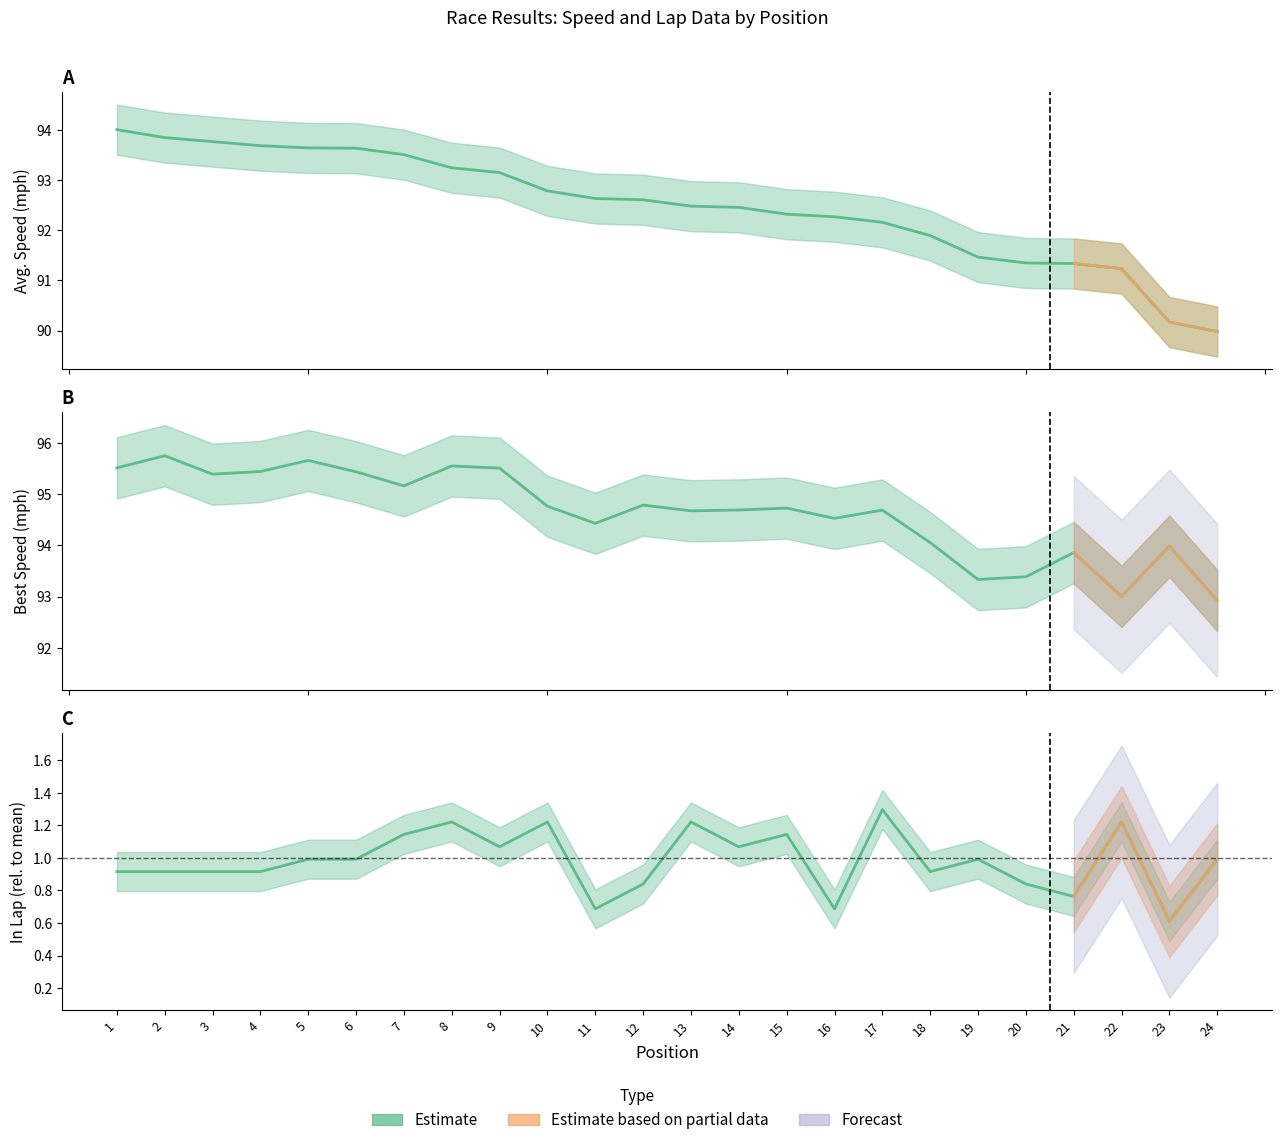

At which label does Avg. Speed reach its minimum?

24